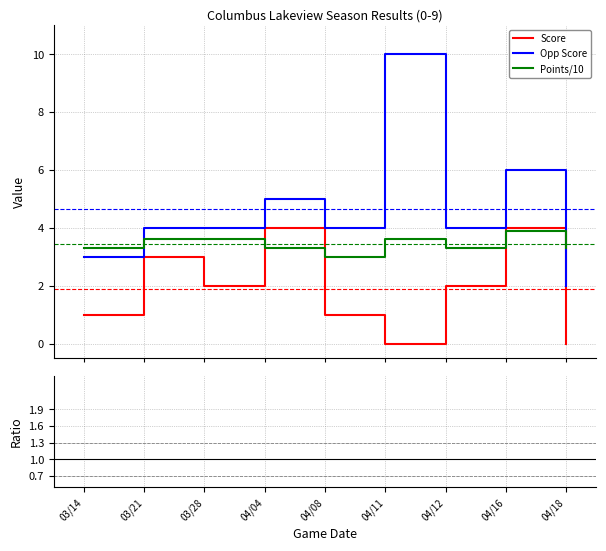

How many categories are shown in the chart?

9